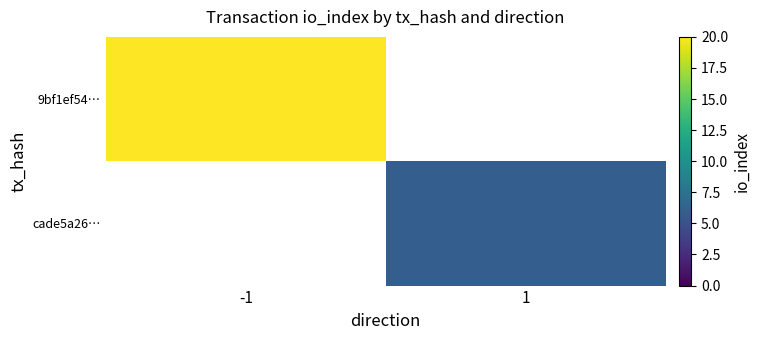

The value of 9bf1ef54… at -1 is 12.6. True or false?

False